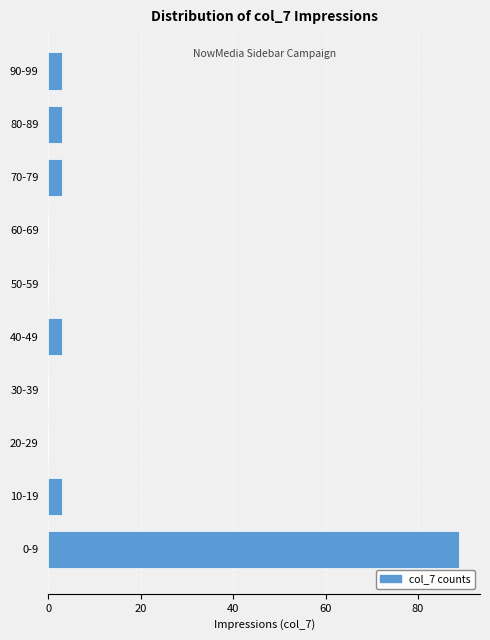

Reading bottom to top, what are all the values shown in this chart?

0-9=89	10-19=3	20-29=0	30-39=0	40-49=3	50-59=0	60-69=0	70-79=3	80-89=3	90-99=3